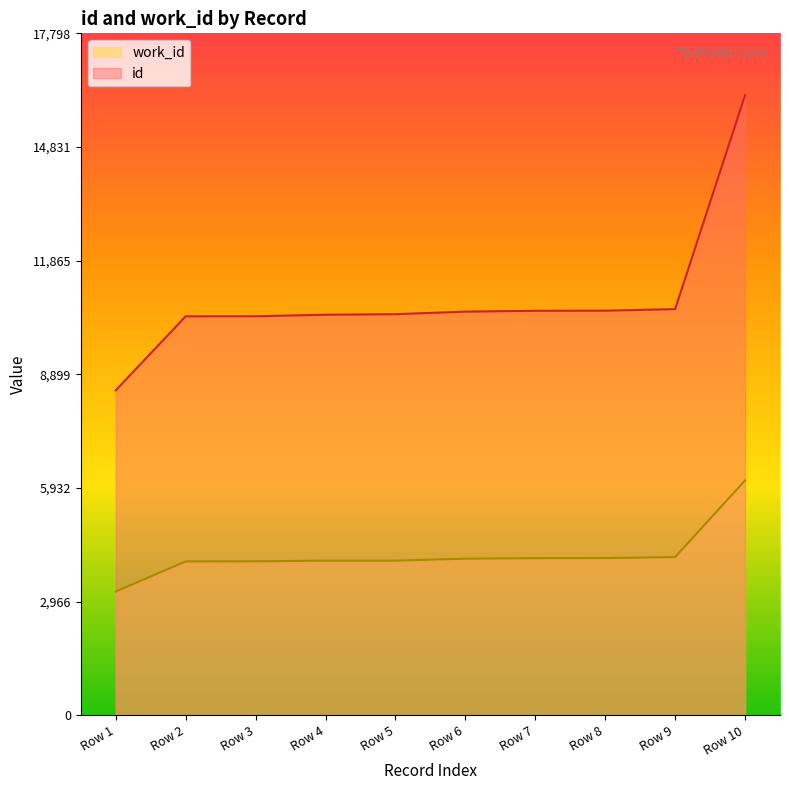

At how many categories does at least one series exceed 10839?

1